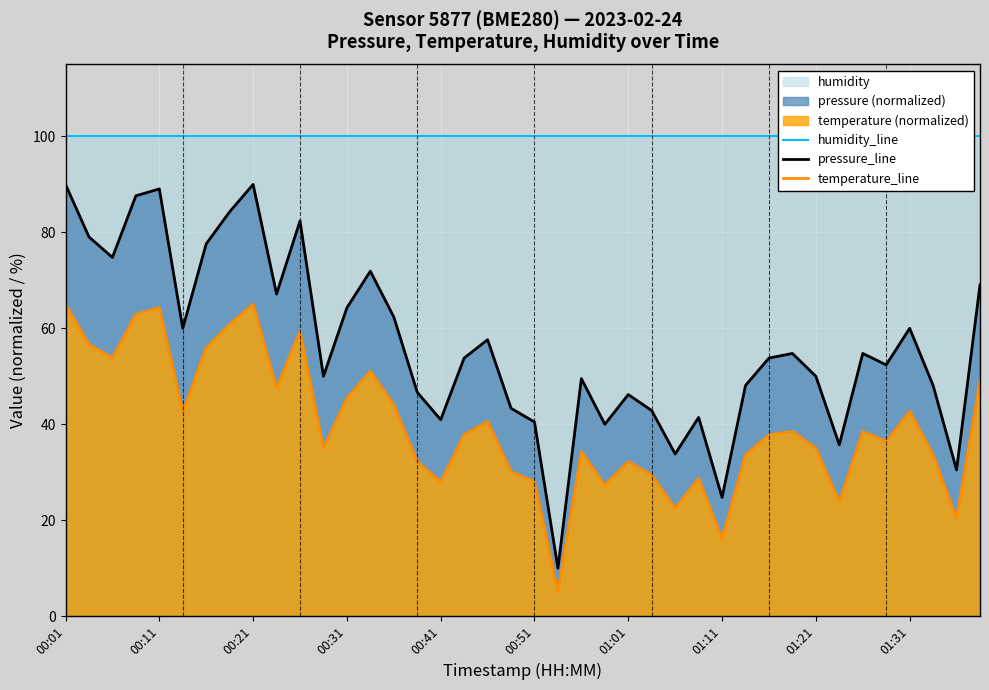

True or false: pressure_line and temperature_line intersect in this chart.

False